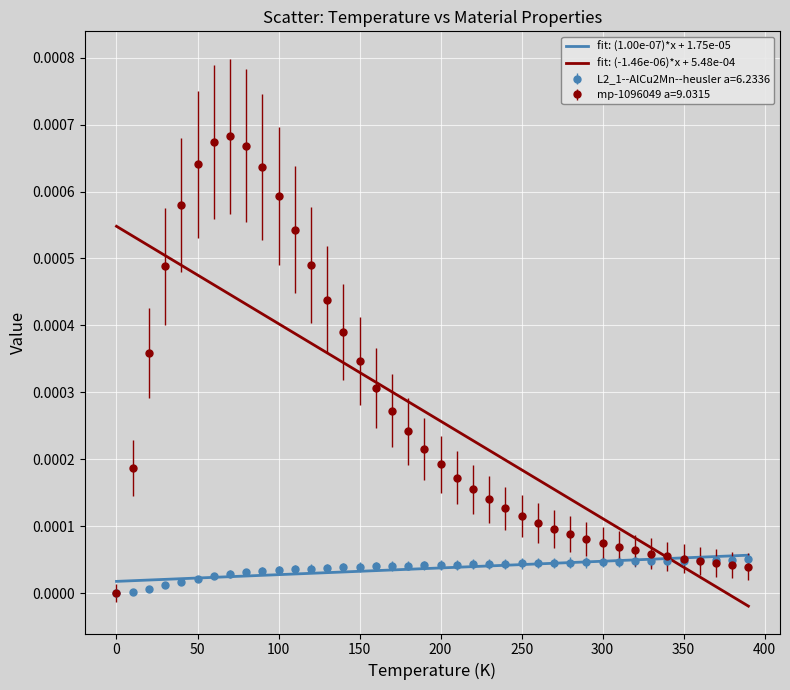

Which series has the widest spread of values?

mp-1096049 a=9.0315